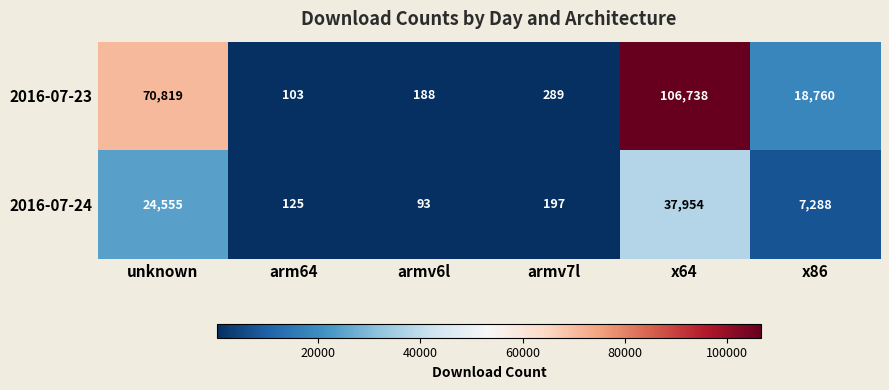

At which category is the sum across all series the highest?

x64